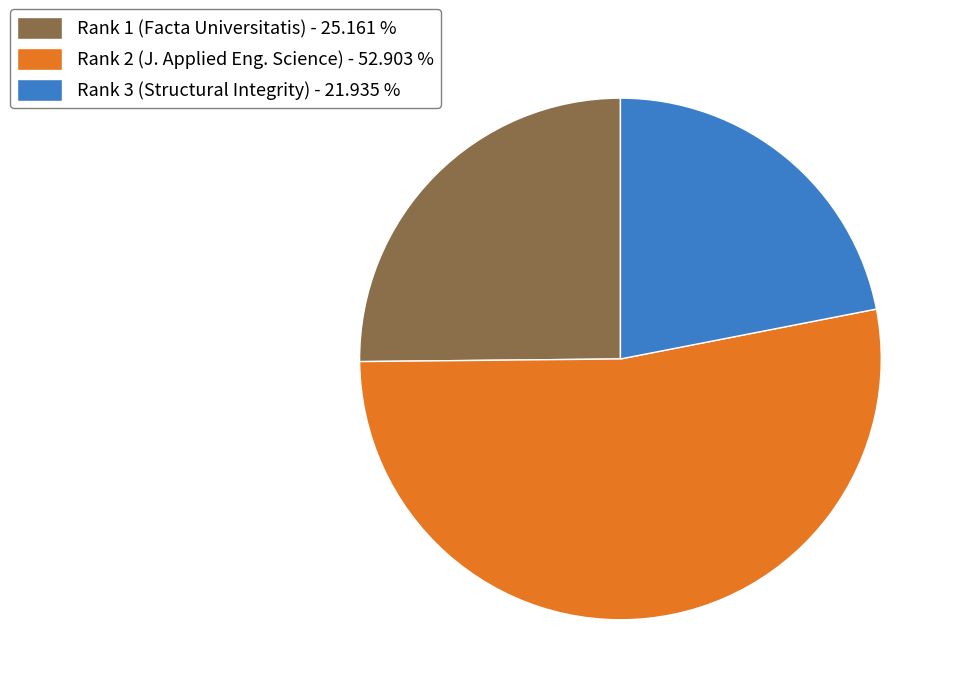

Rank the categories by value from highest to lowest.

Rank 2 (J. Applied Eng. Science) - 52.903 %, Rank 1 (Facta Universitatis) - 25.161 %, Rank 3 (Structural Integrity) - 21.935 %